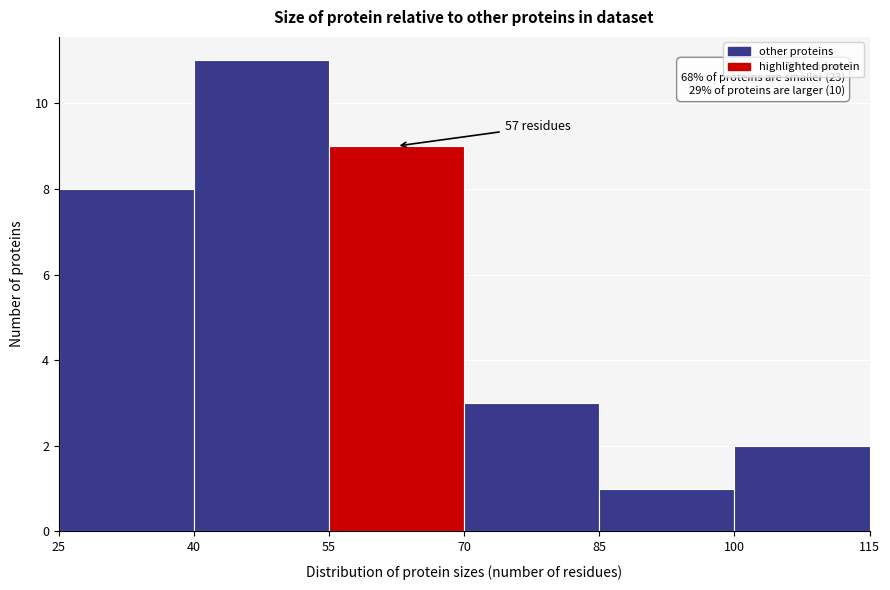

Which range on the x-axis has the tallest bar?

40 to 55